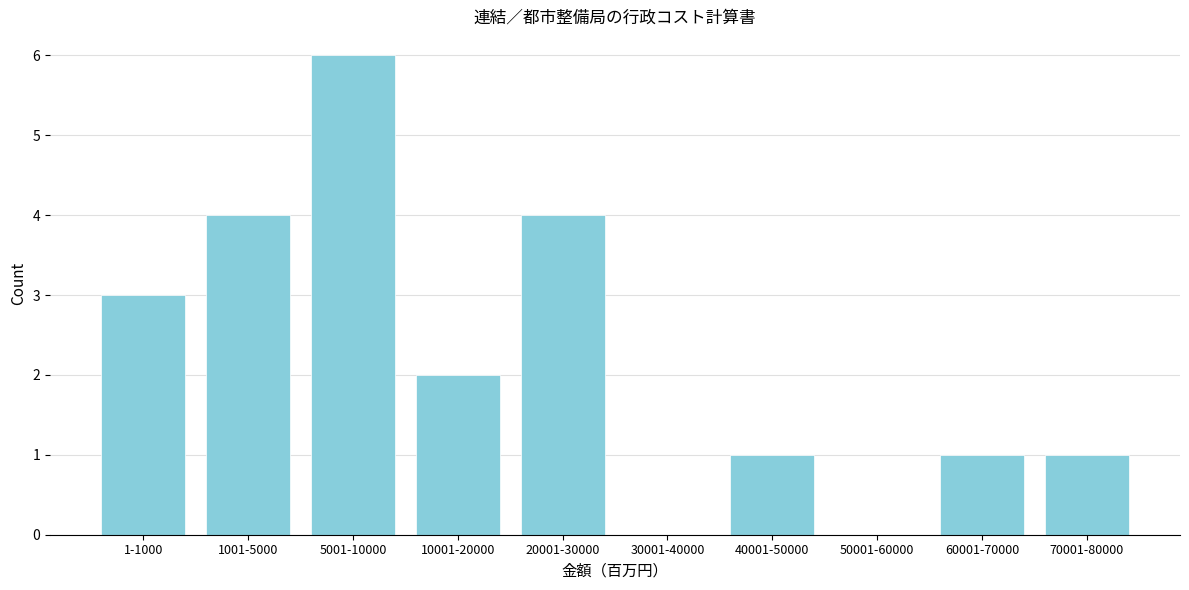

Reading left to right, what are all the values shown in this chart?

1-1000=3	1001-5000=4	5001-10000=6	10001-20000=2	20001-30000=4	30001-40000=0	40001-50000=1	50001-60000=0	60001-70000=1	70001-80000=1